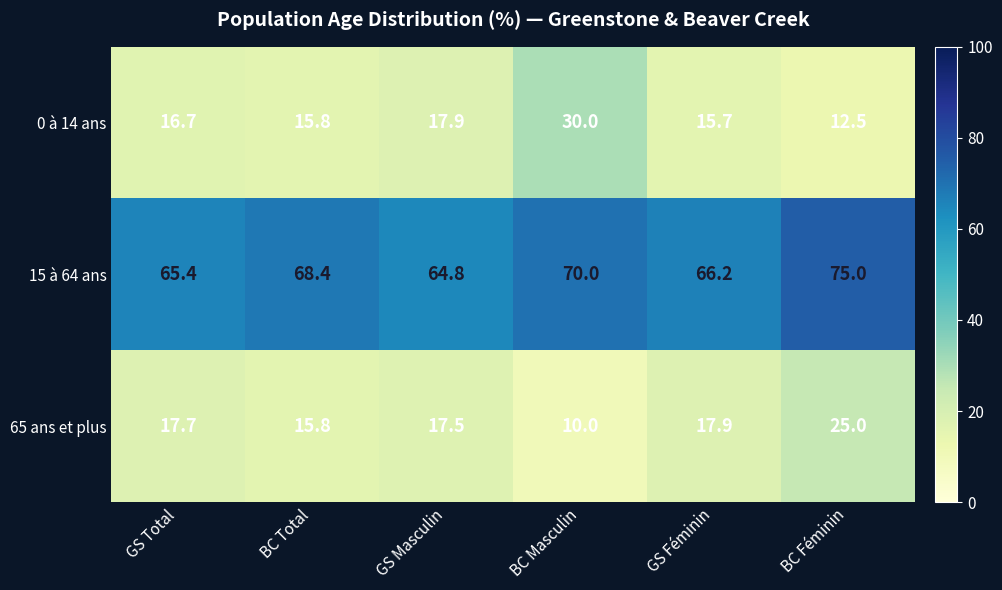

At which label does 15 à 64 ans first exceed 68?

BC Total